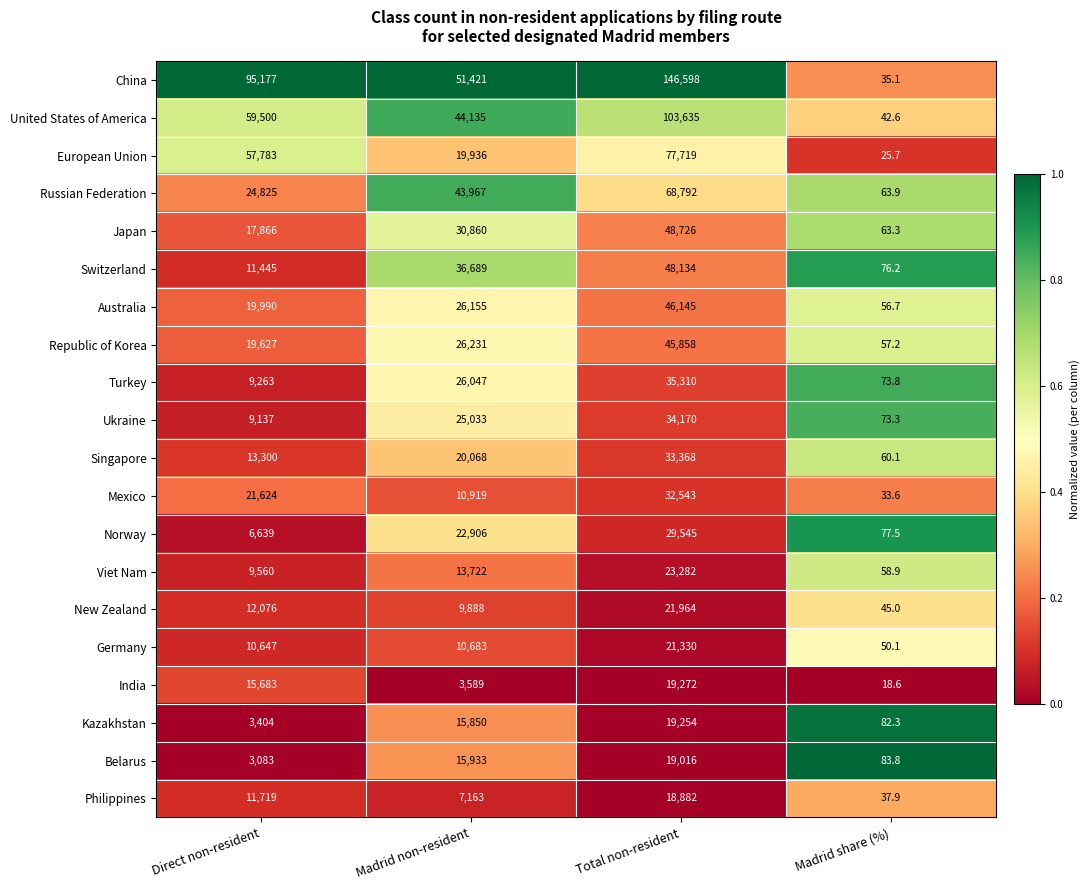

Rank the categories by Australia value from highest to lowest.

Total non-resident, Madrid non-resident, Direct non-resident, Madrid share (%)